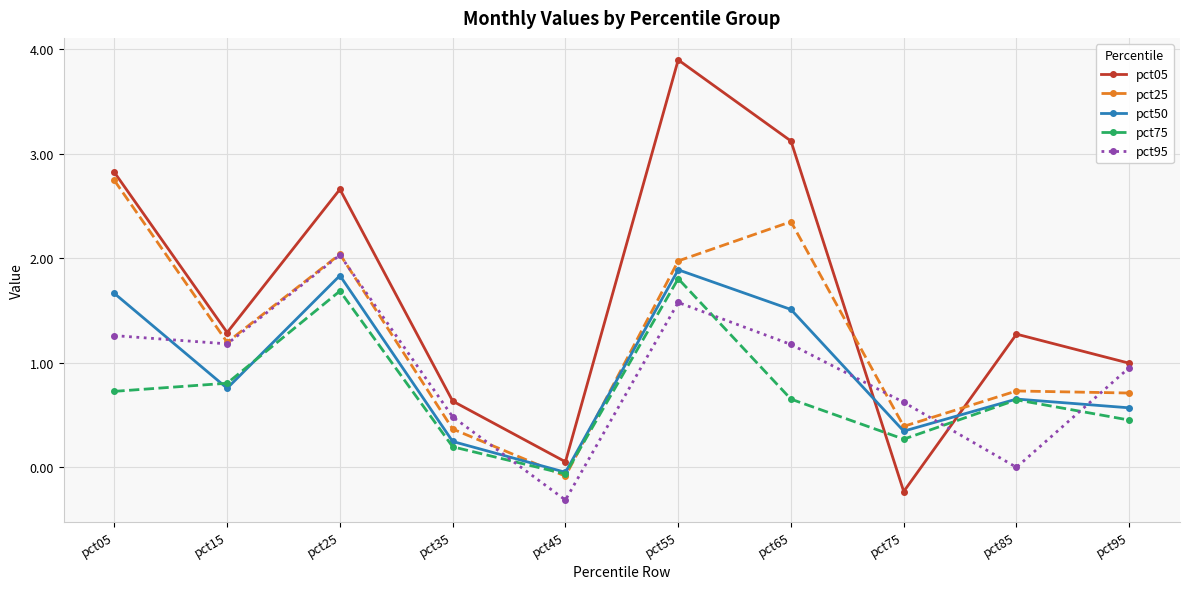

Which series has the widest spread of values?

pct05